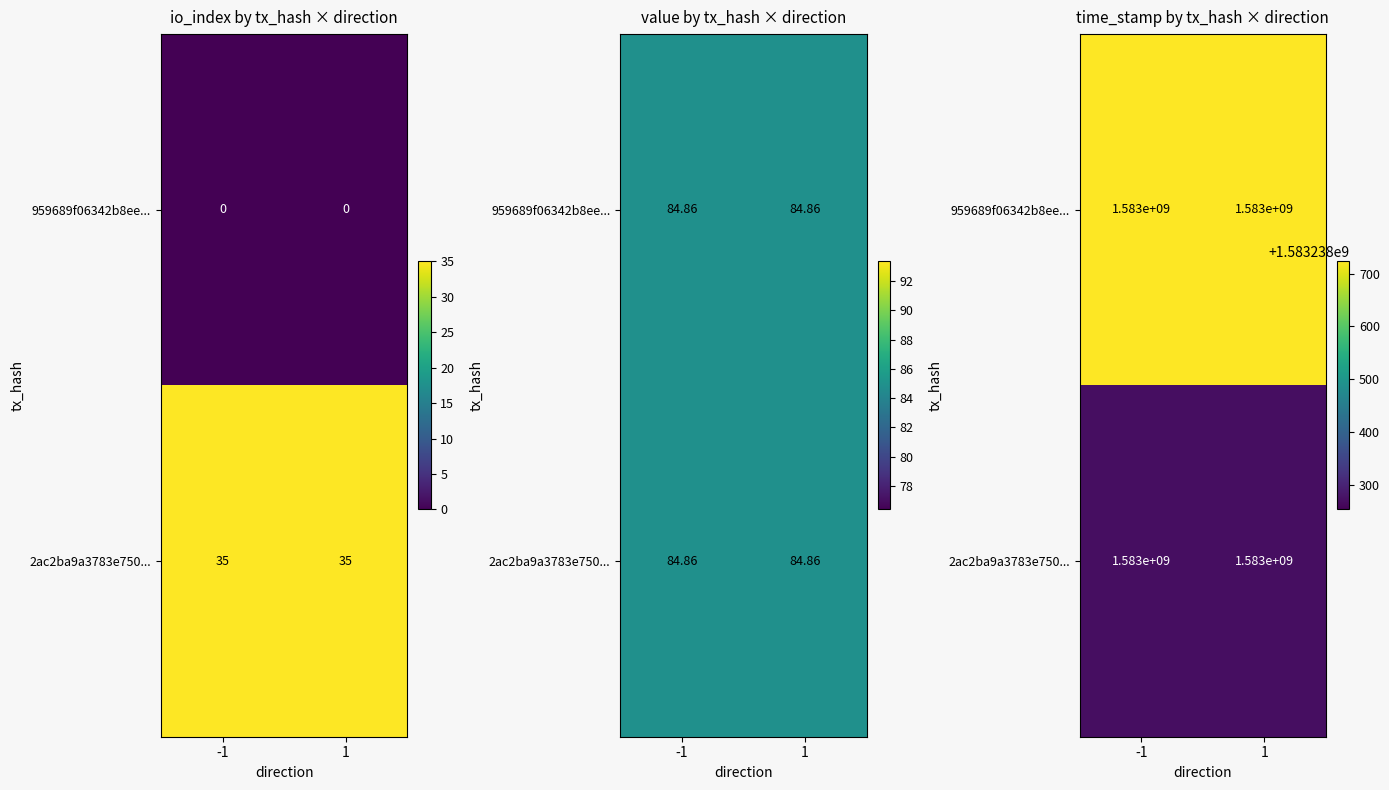

Which series has the widest spread of values?

959689f06342b8ee13423e498ebb9d1c2e412c5